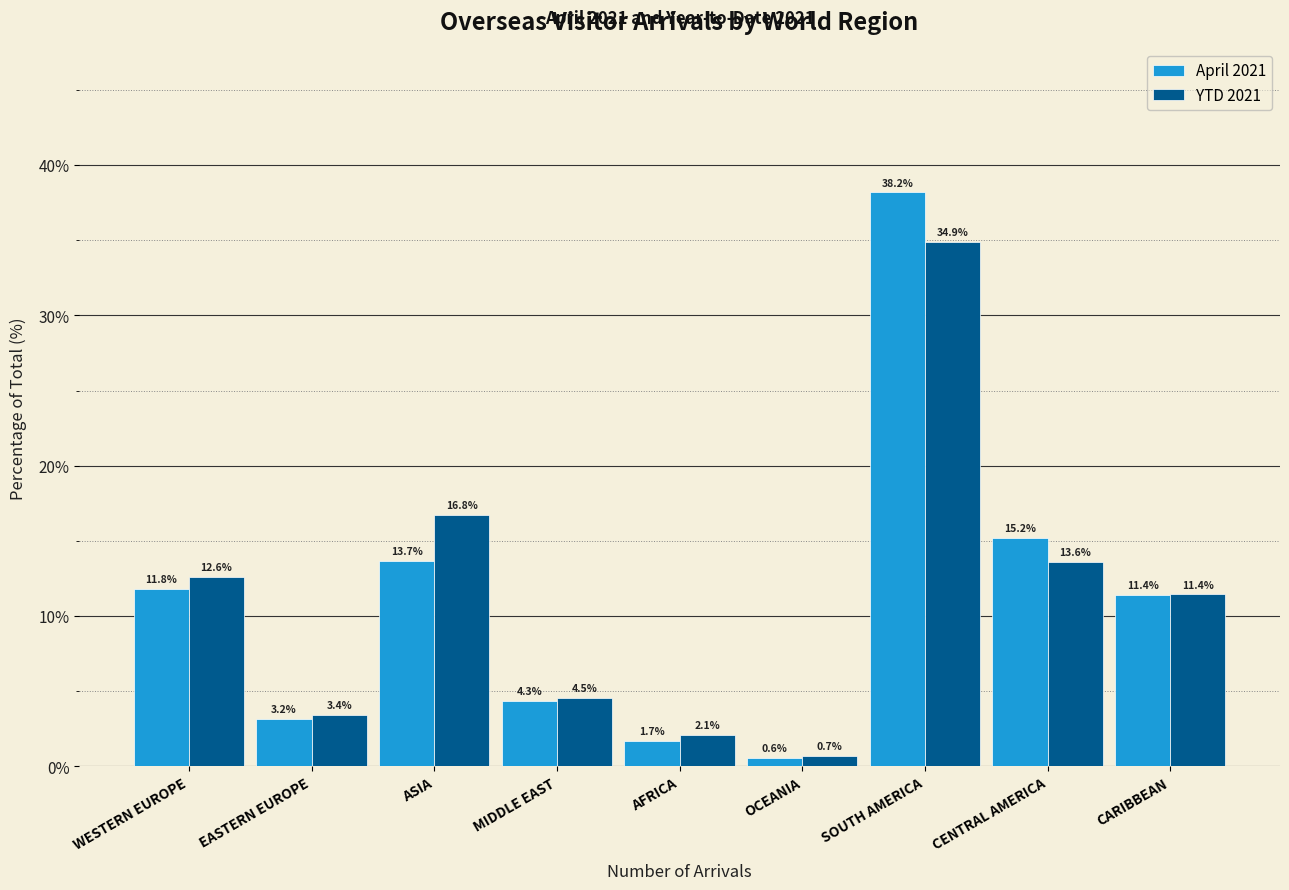

Reading right to left, transcribe all the data shown in this chart.

April 2021: 11.4	15.2	38.2	0.6	1.7	4.3	13.7	3.2	11.8
YTD 2021: 11.4	13.6	34.9	0.7	2.1	4.5	16.8	3.4	12.6